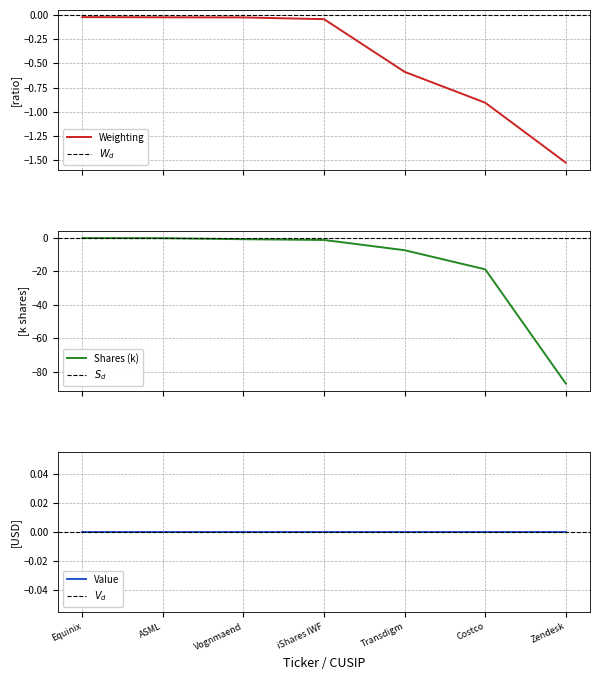

True or false: Weighting has a value of -0.6 at Transdigm.

True